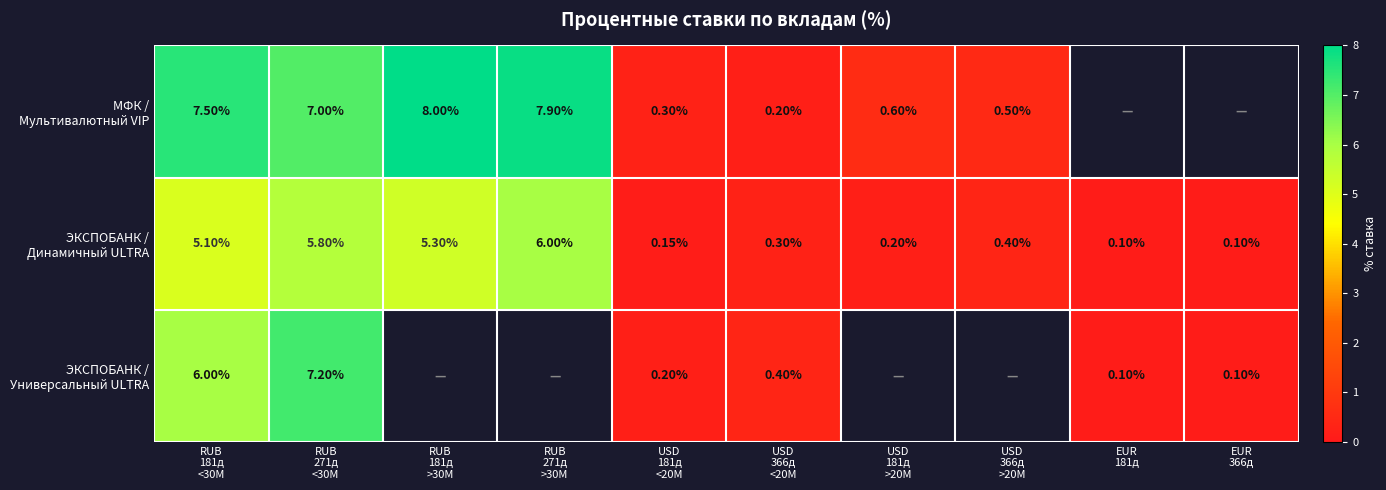

True or false: МФК / Мультивалютный VIP has a value of 0.3 at USD 181д <20M.

True